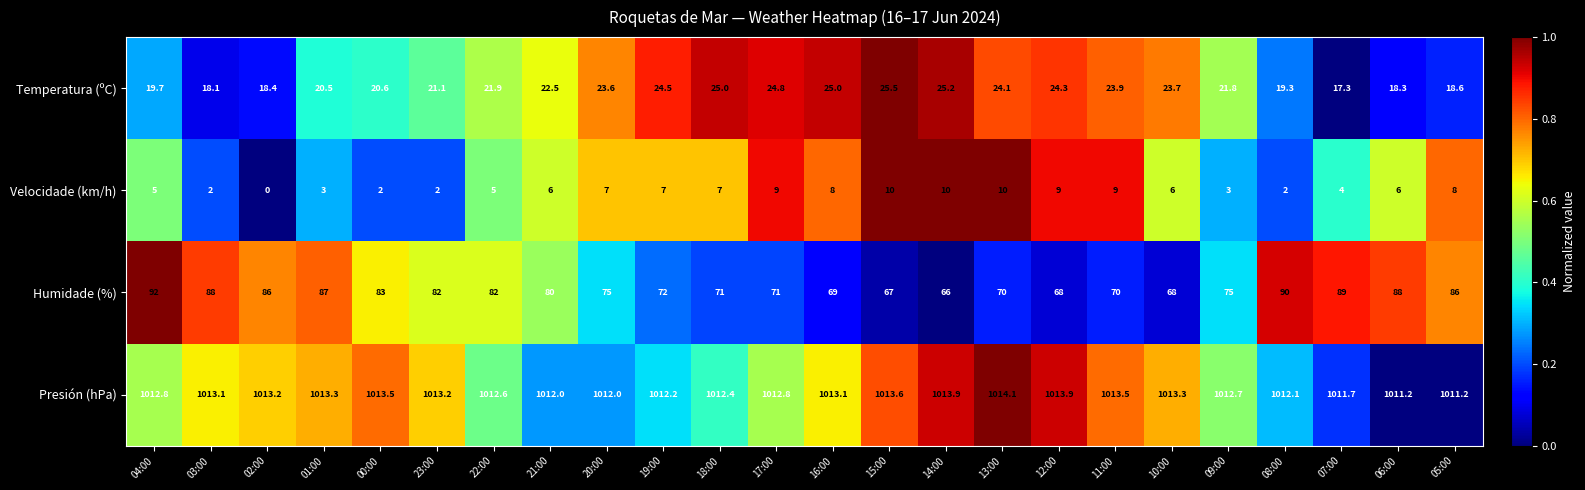

What is the spread (max minus min) of values at 09:00?

1009.7